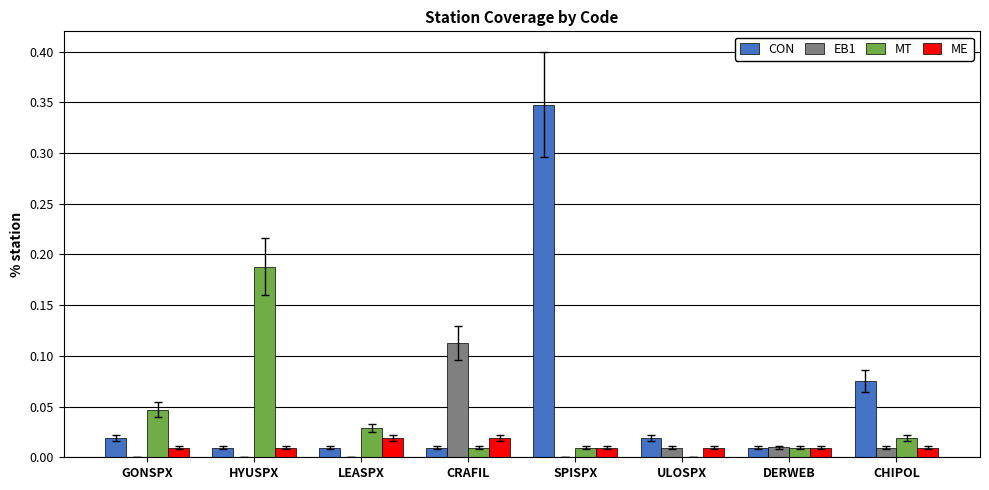

The CON series shows 0.0 at CRAFIL. True or false?

True